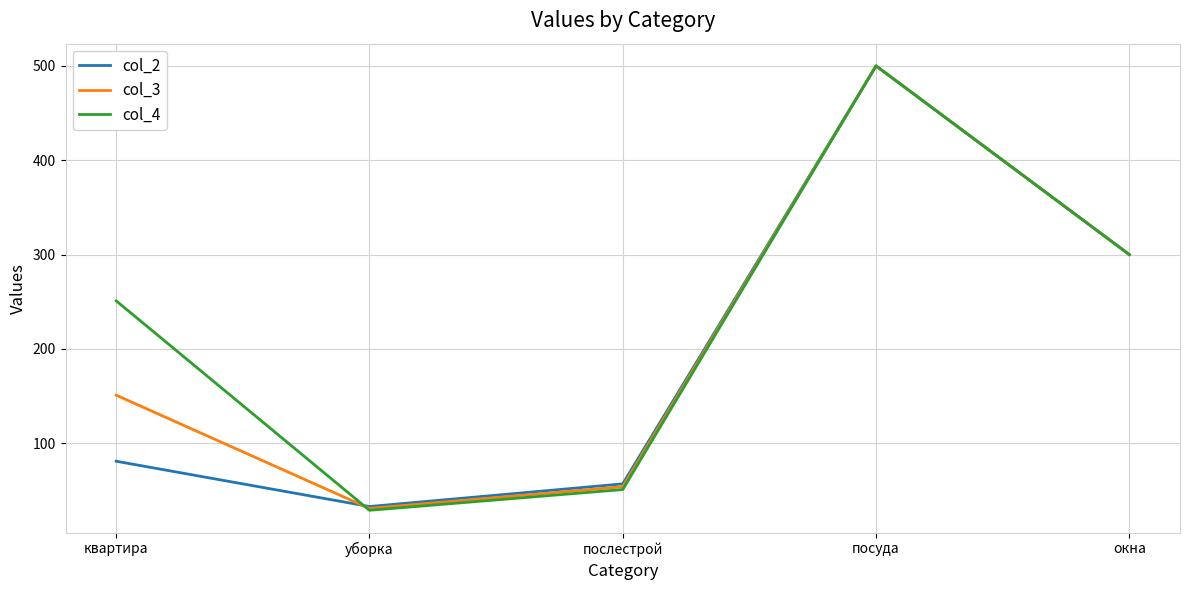

Which series has the largest range (max minus min)?

col_4